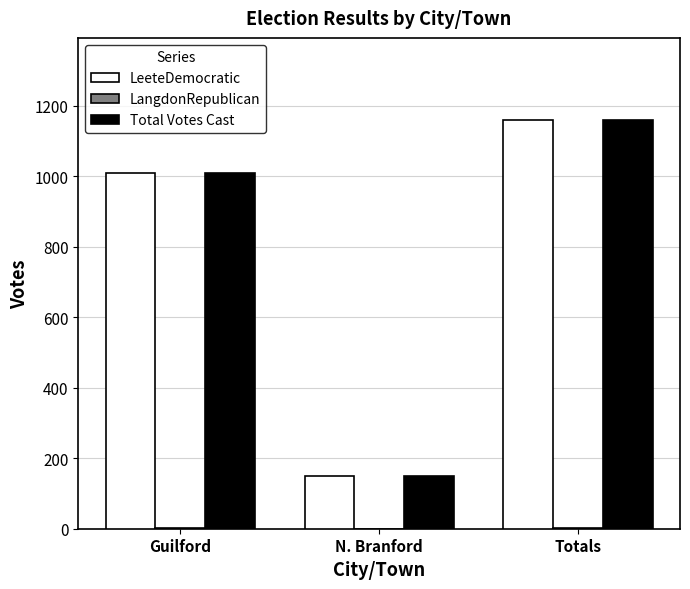

The value of LeeteDemocratic at N. Branford is 98. True or false?

False